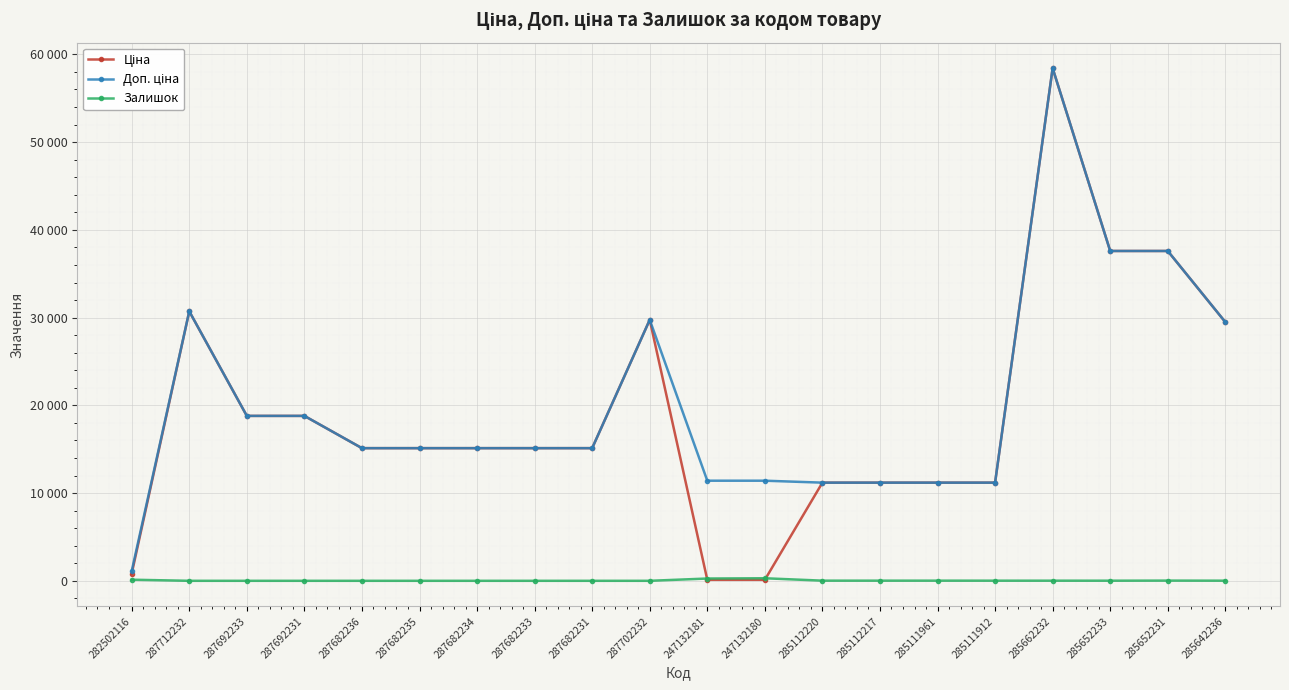

Which series has the largest range (max minus min)?

Ціна